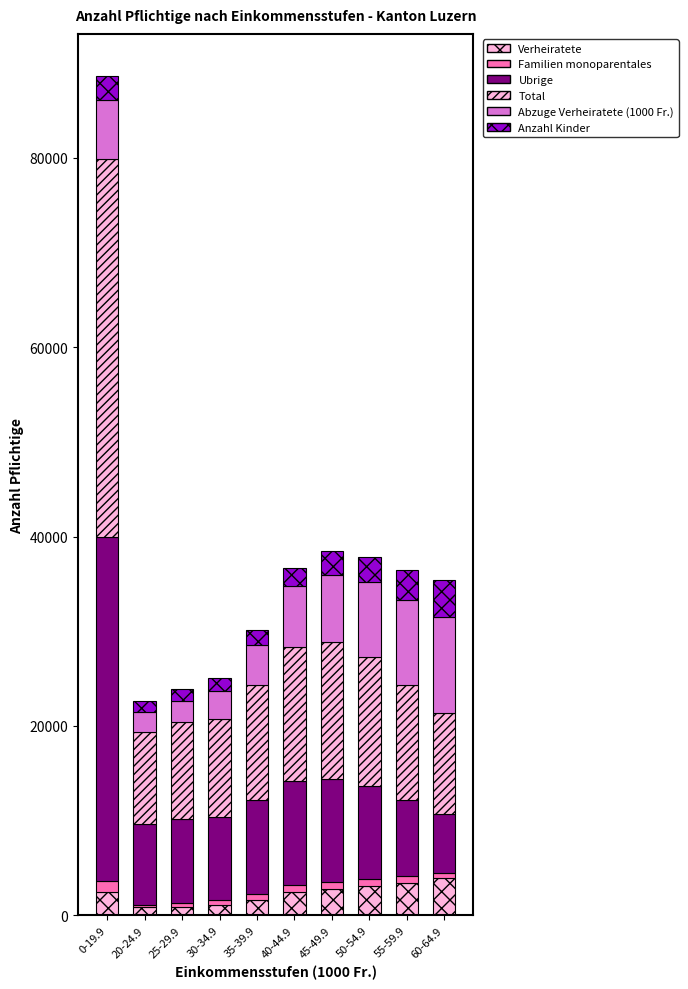

How many values in the Verheiratete series are below 2483?

5